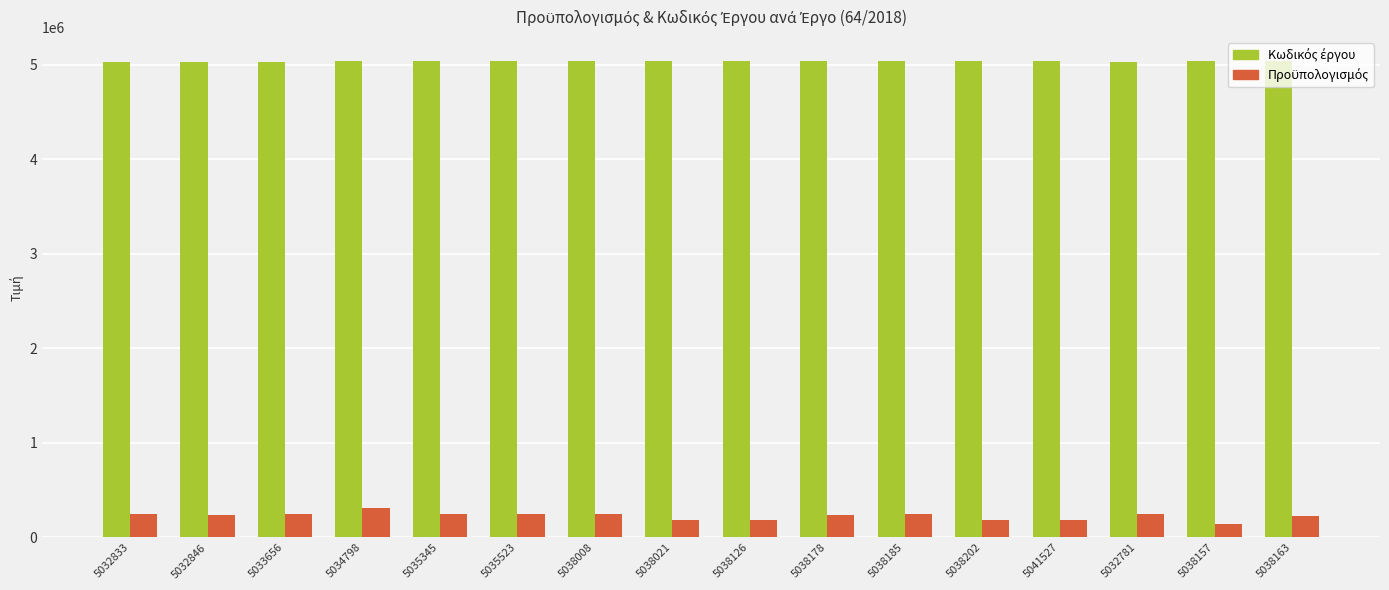

How many bars are there in total?

32